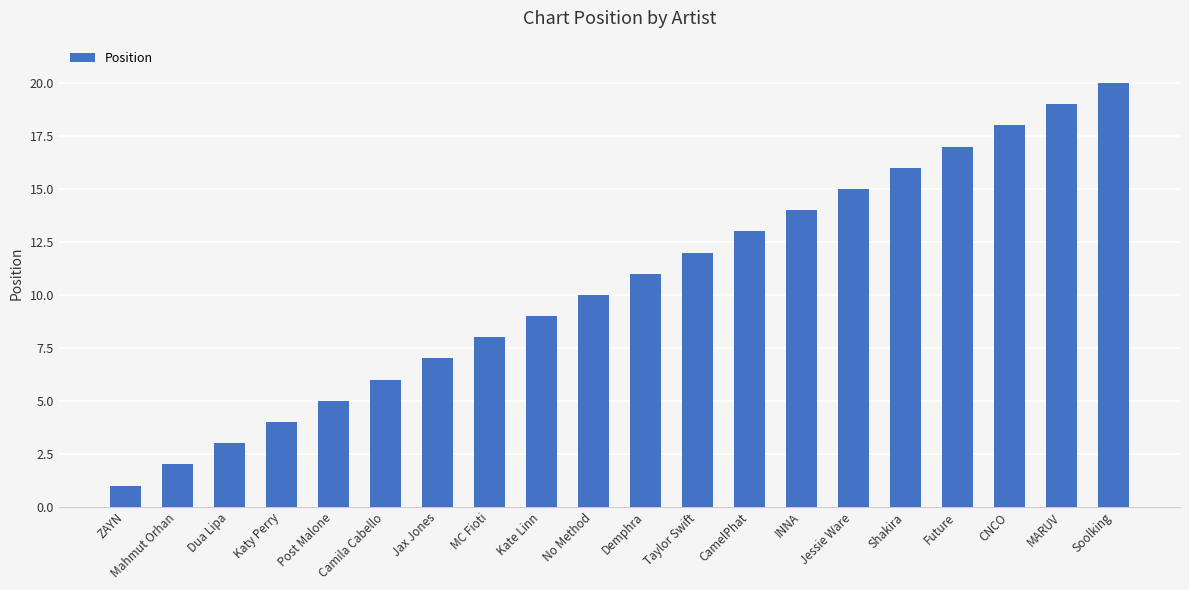

List the labels in order of value, smallest first.

ZAYN, Mahmut Orhan, Dua Lipa, Katy Perry, Post Malone, Camila Cabello, Jax Jones, MC Fioti, Kate Linn, No Method, Demphra, Taylor Swift, CamelPhat, INNA, Jessie Ware, Shakira, Future, CNCO, MARUV, Soolking